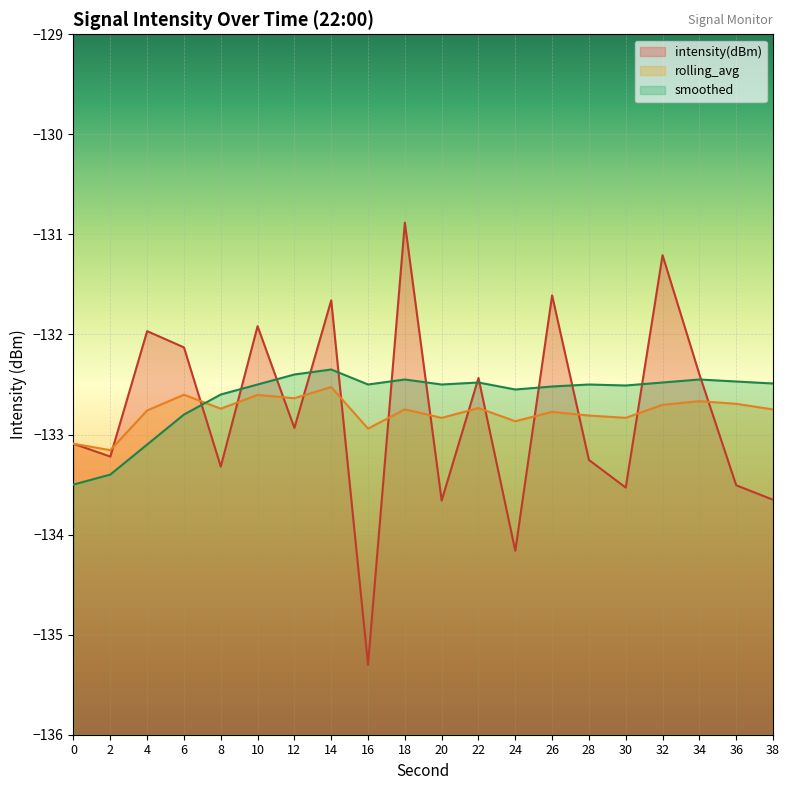

Between which two adjacent categories do rolling_avg and smoothed first intersect?

6 and 8